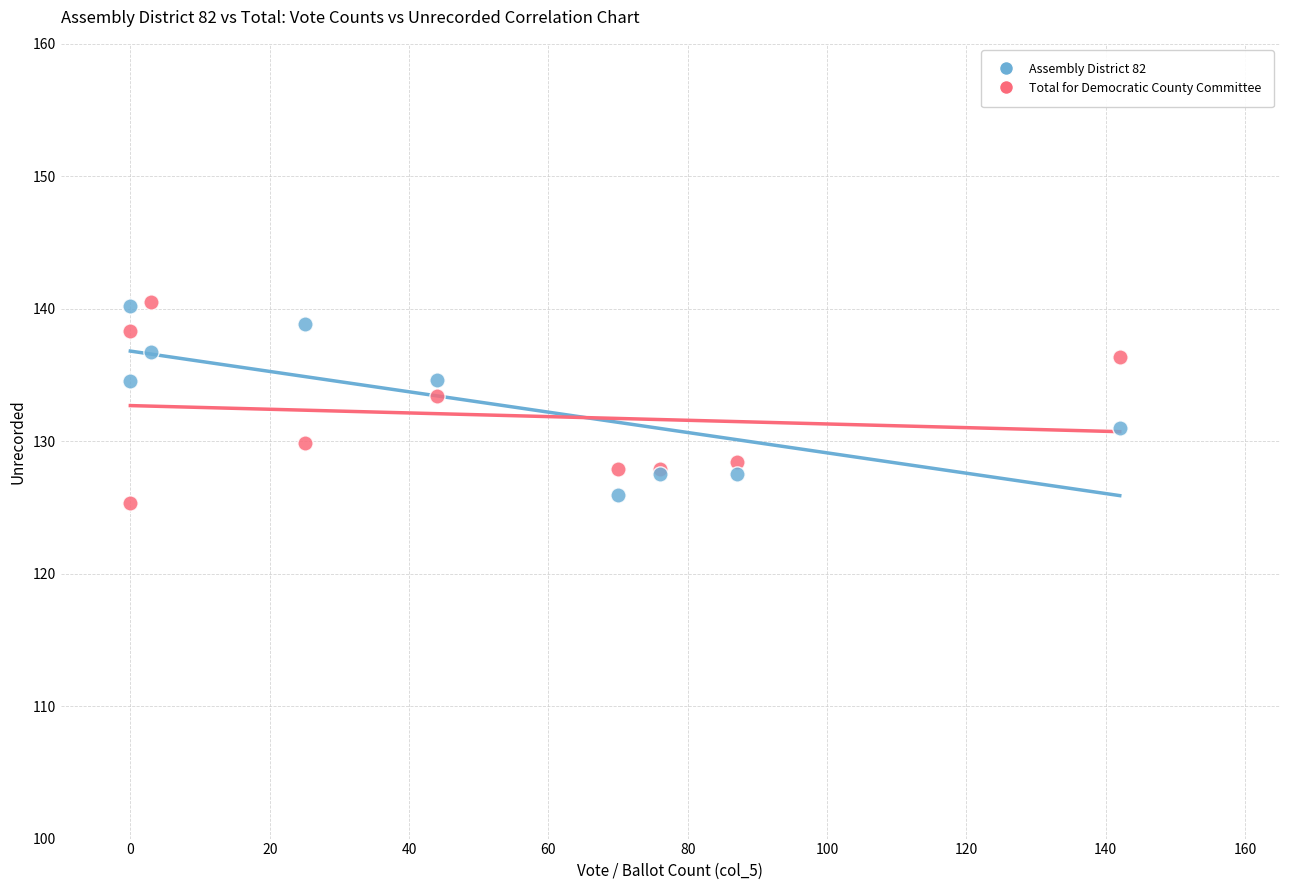

What are all the series names shown in the legend?

Assembly District 82, Total for Democratic County Committee